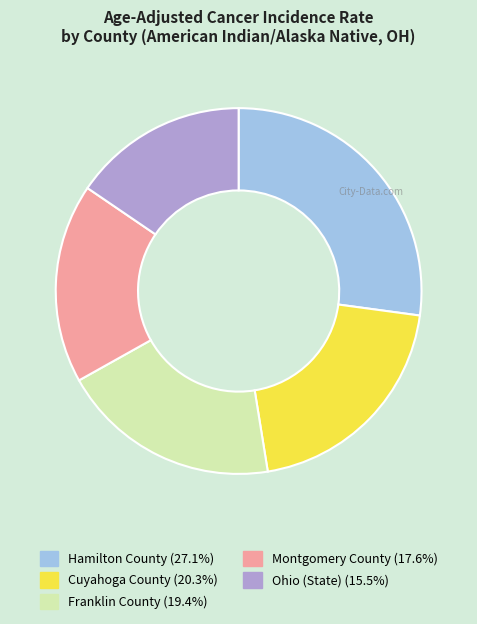

Is it true that Hamilton County is 14% of the pie?

False